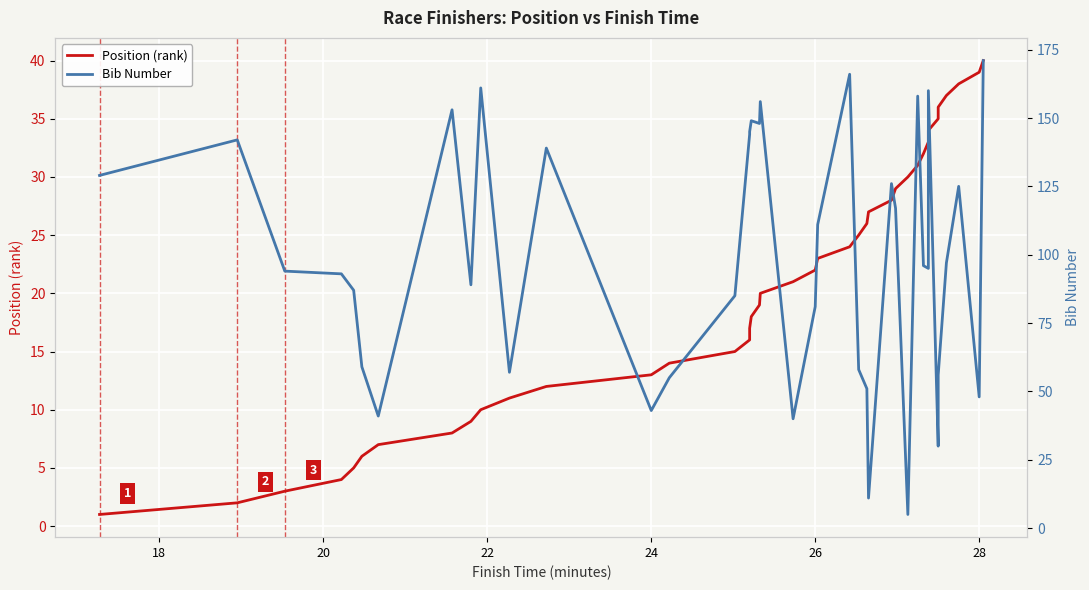

What is the maximum value shown in the chart?

171